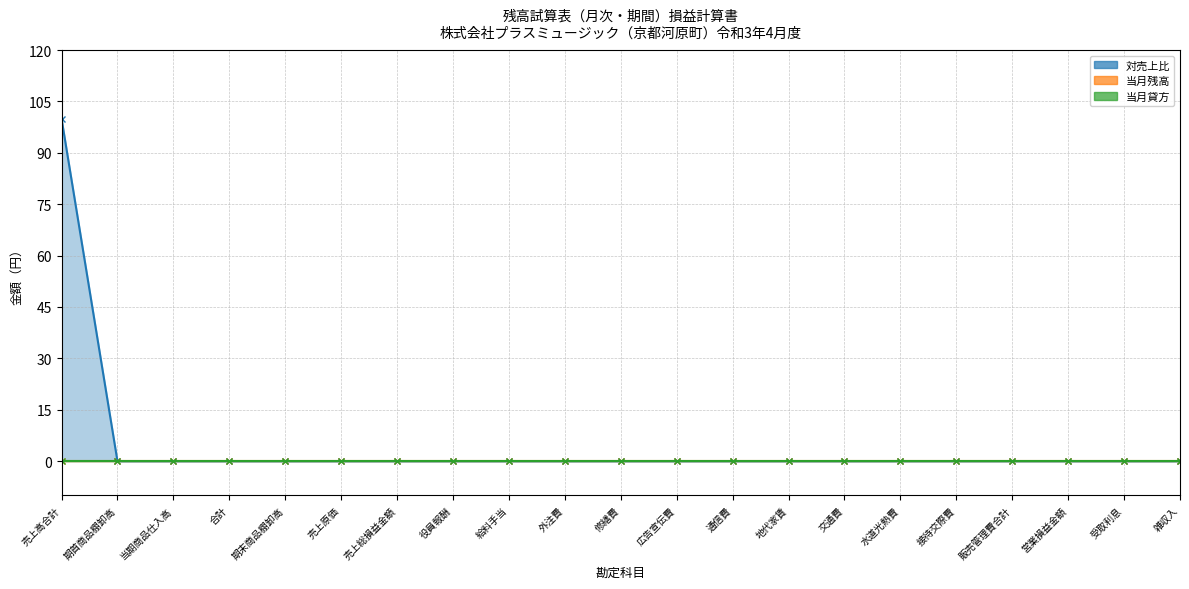

How many values in 対売上比 are above zero?

1